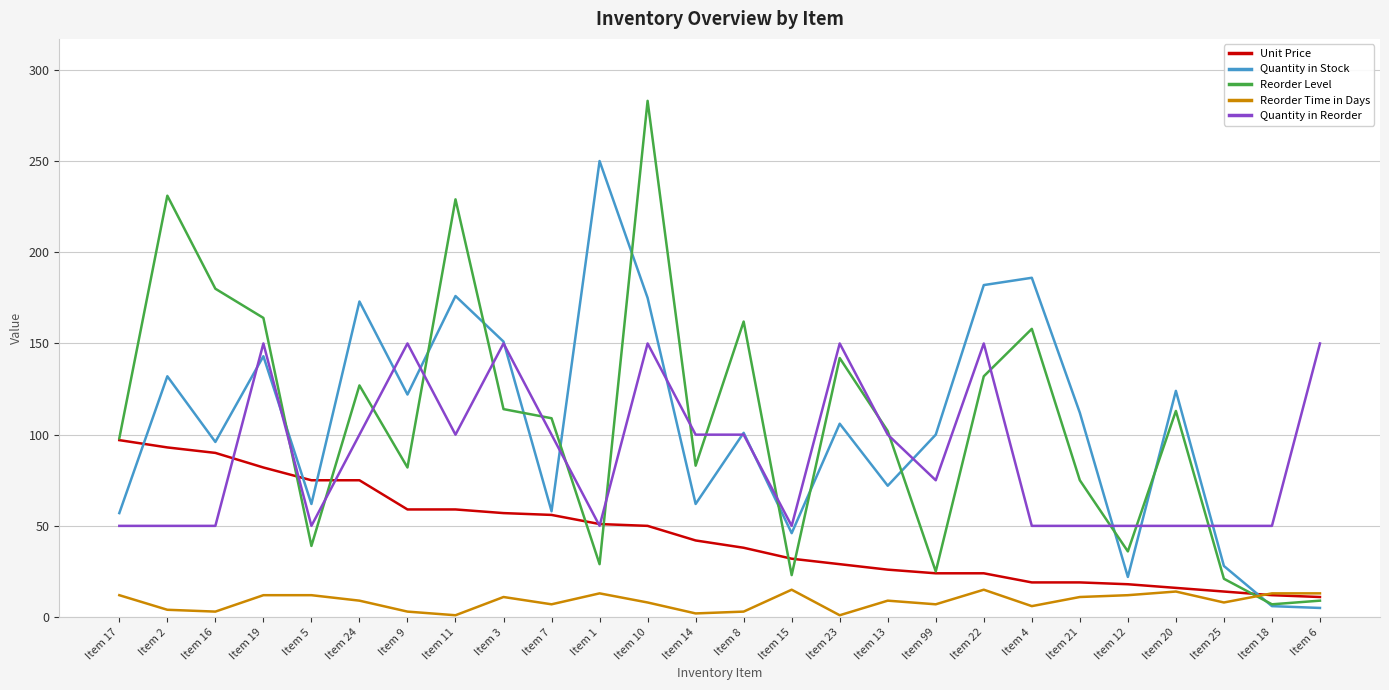

What are all the series names shown in the legend?

Unit Price, Quantity in Stock, Reorder Level, Reorder Time in Days, Quantity in Reorder